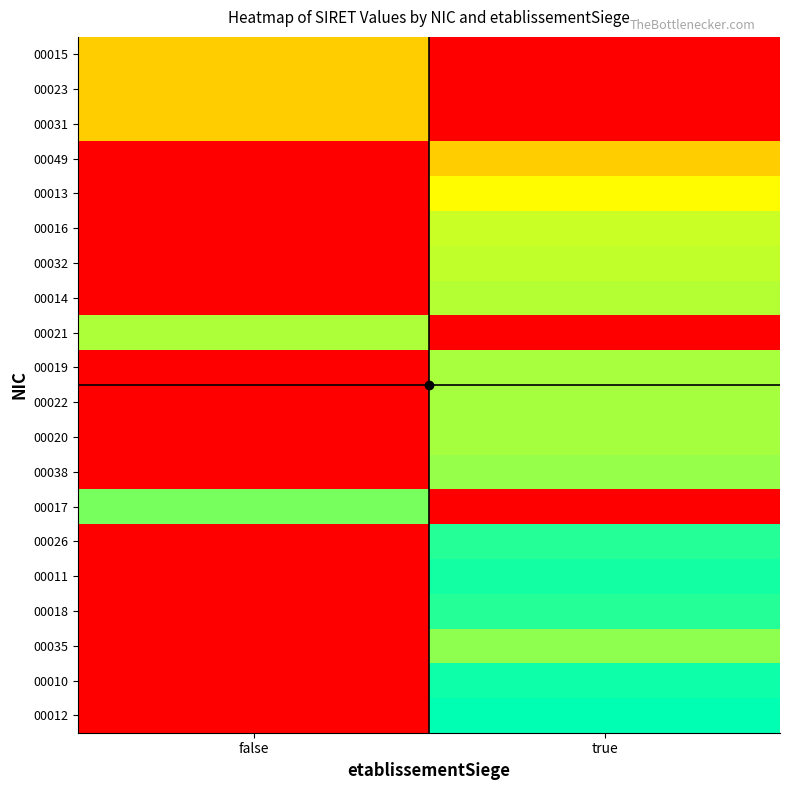

Reading left to right, transcribe all the data shown in this chart.

00015: false=0.5	true=0.0
00023: false=0.5	true=0.0
00031: false=0.5	true=0.0
00049: false=0.0	true=0.5
00013: false=0.0	true=0.7
00016: false=0.0	true=0.7
00032: false=0.0	true=0.7
00014: false=0.0	true=0.8
00021: false=0.8	true=0.0
00019: false=0.0	true=0.8
00022: false=0.0	true=0.8
00020: false=0.0	true=0.8
00038: false=0.0	true=0.8
00017: false=0.8	true=0.0
00026: false=0.0	true=1.0
00011: false=0.0	true=1.0
00018: false=0.0	true=1.0
00035: false=0.0	true=0.8
00010: false=0.0	true=1.0
00012: false=0.0	true=1.0